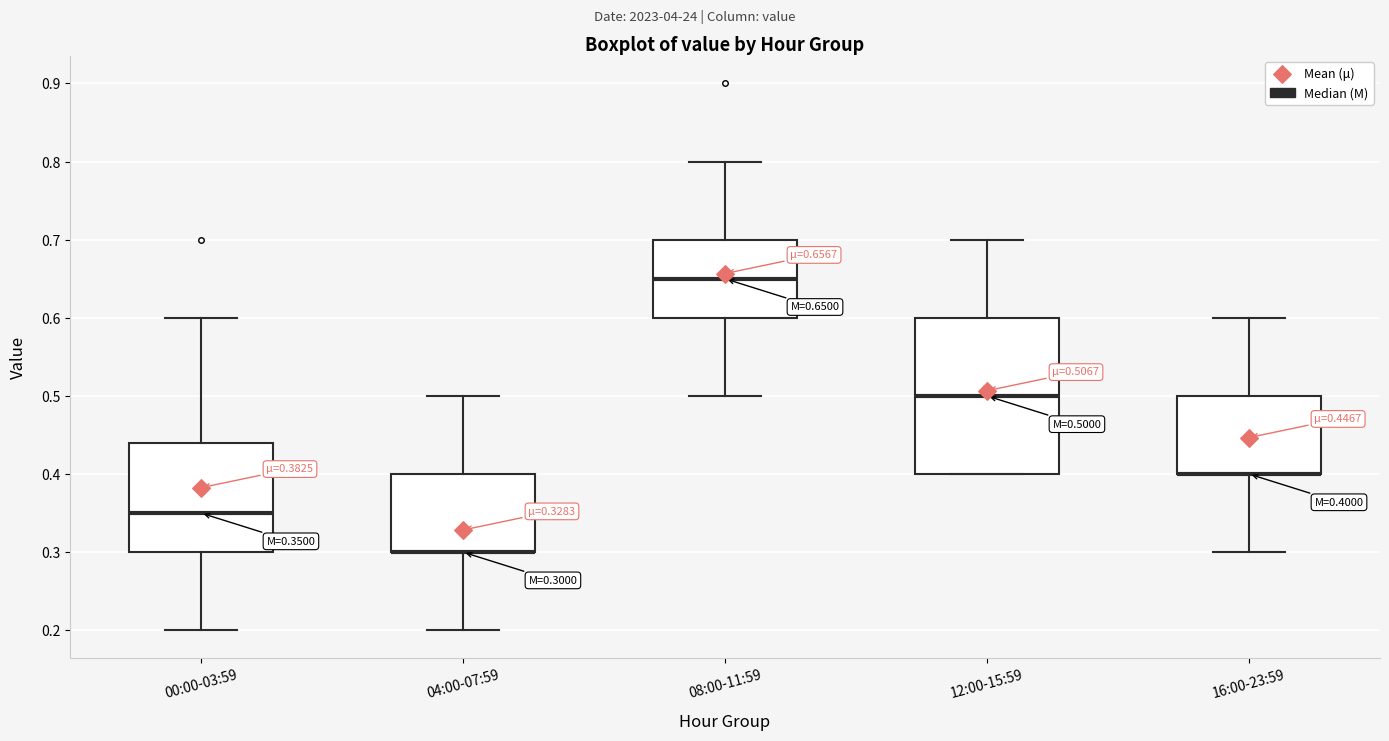

Which box is the tallest, from its lower edge to its upper edge?

12:00-15:59